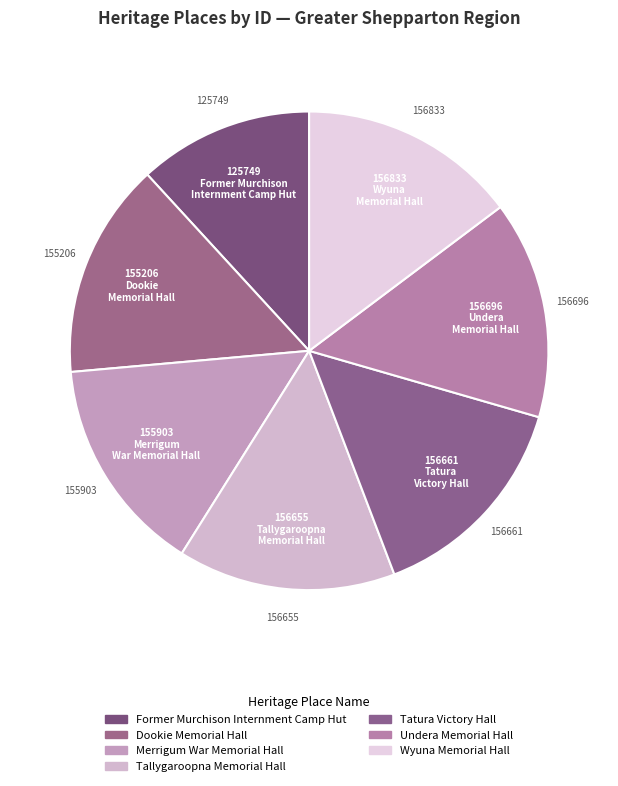

Rank the categories by value from highest to lowest.

Wyuna Memorial Hall, Undera Memorial Hall, Tatura Victory Hall, Tallygaroopna Memorial Hall, Merrigum War Memorial Hall, Dookie Memorial Hall, Former Murchison Internment Camp Hut